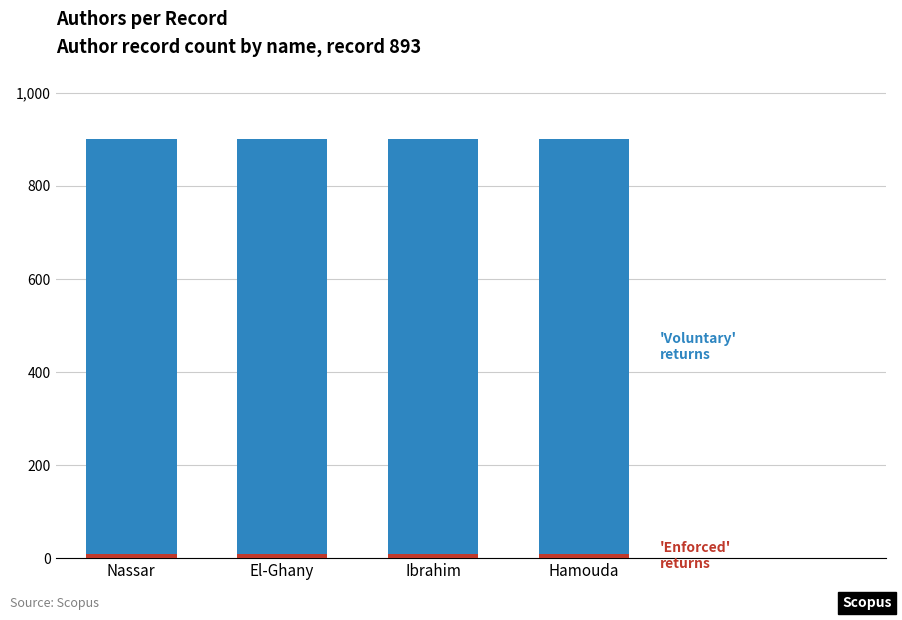

How many data points does each series have?

4